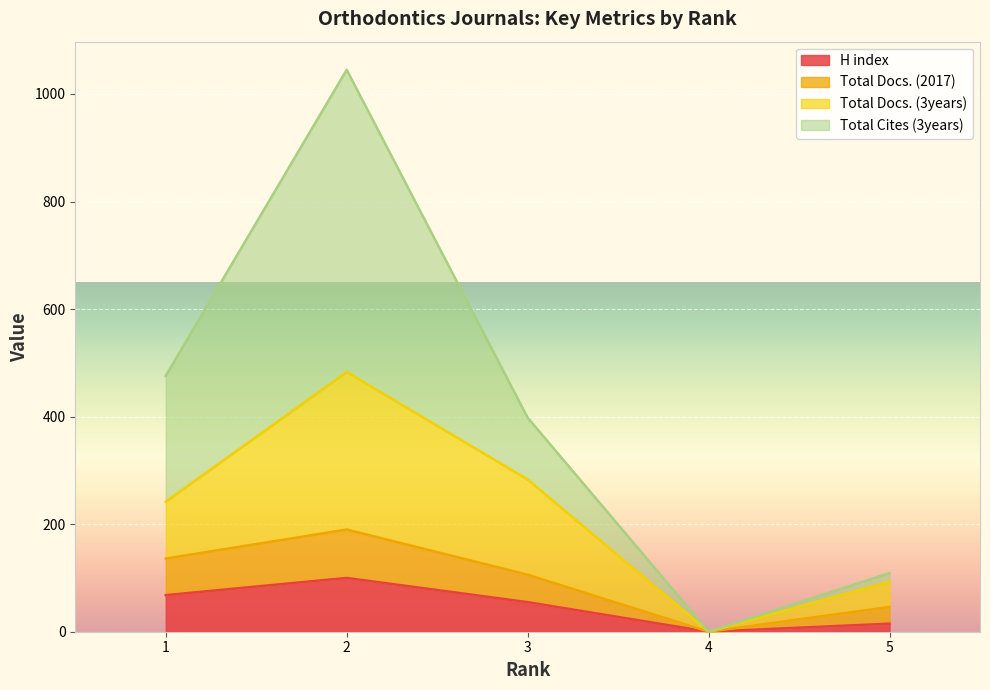

True or false: H index and Total Docs. (3years) cross at least once.

False